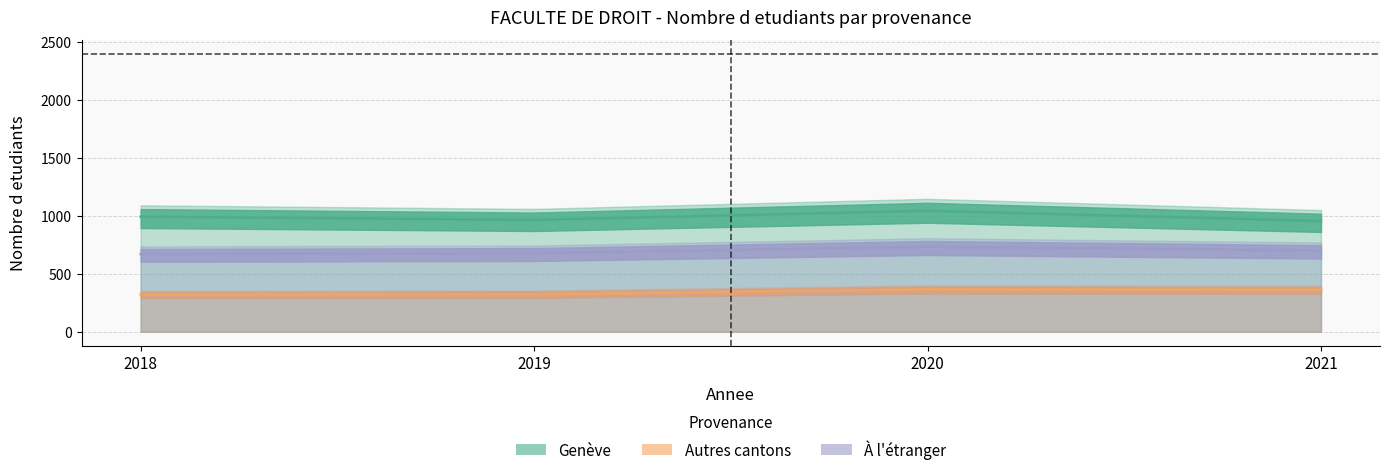

Which series has the widest spread of values?

Geneve